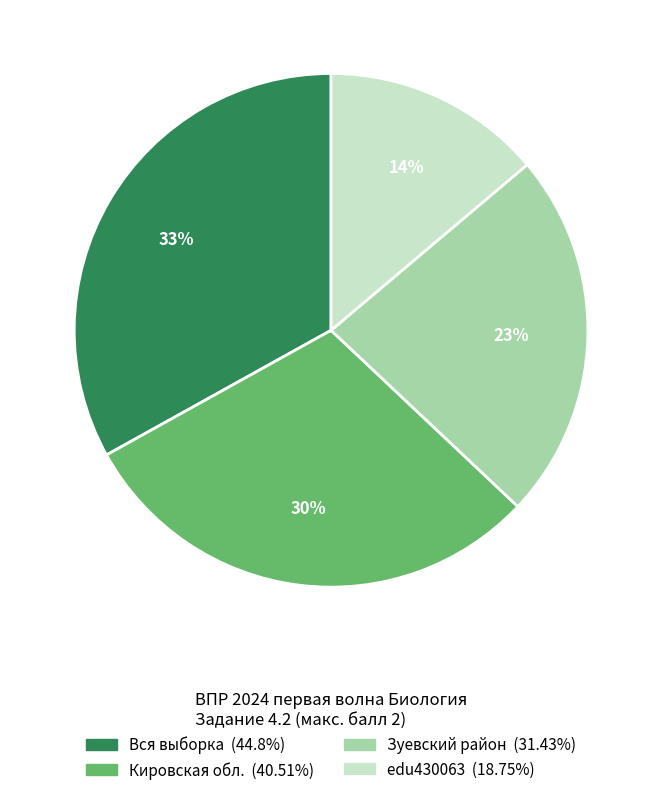

Is there any slice that represents more than half of the pie?

No